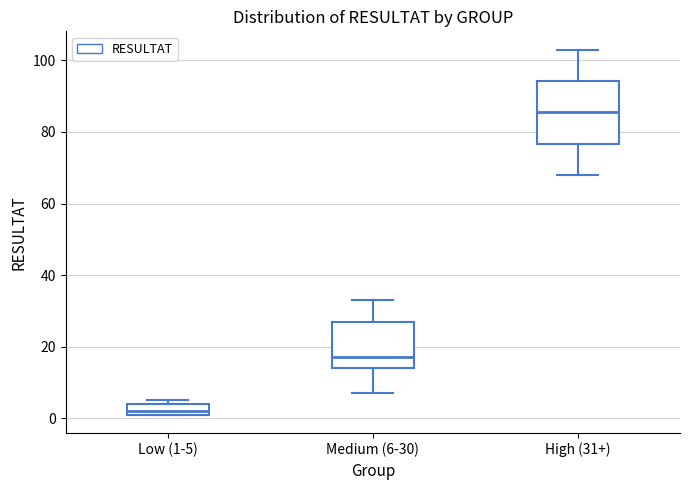

Which box has the highest median line?

High (31+)